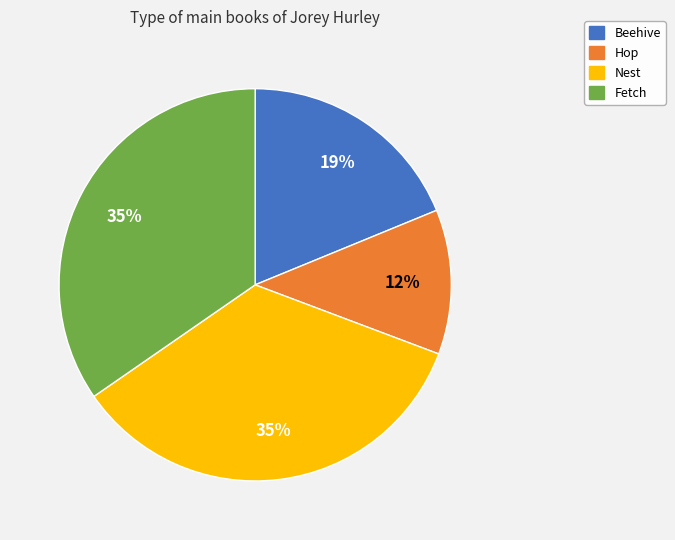

To the nearest percent, what percentage of the pie is Fetch?

35%